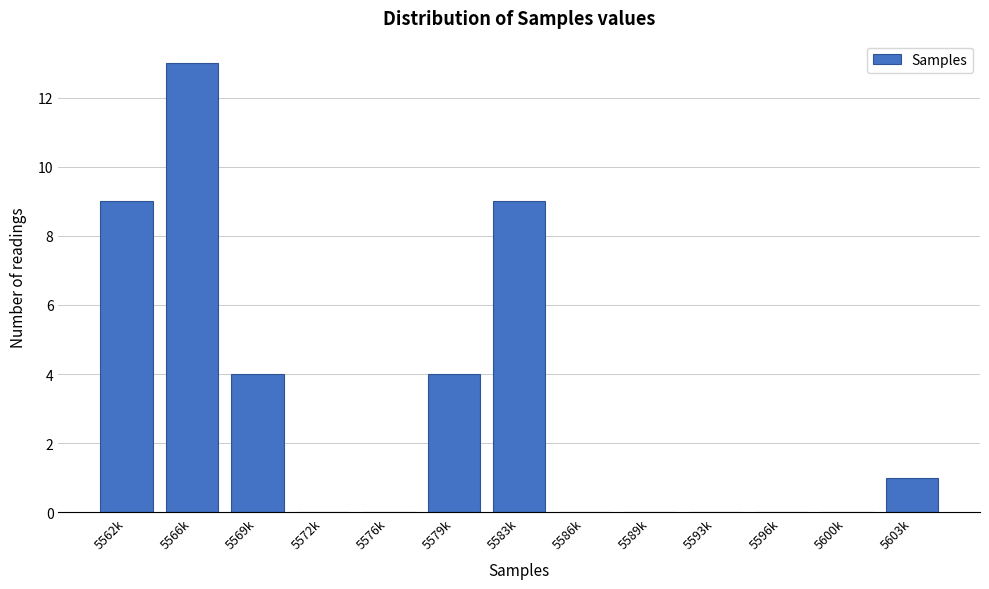

Reading left to right, transcribe all the data shown in this chart.

5562k=9	5566k=13	5569k=4	5572k=0	5576k=0	5579k=4	5583k=9	5586k=0	5589k=0	5593k=0	5596k=0	5600k=0	5603k=1